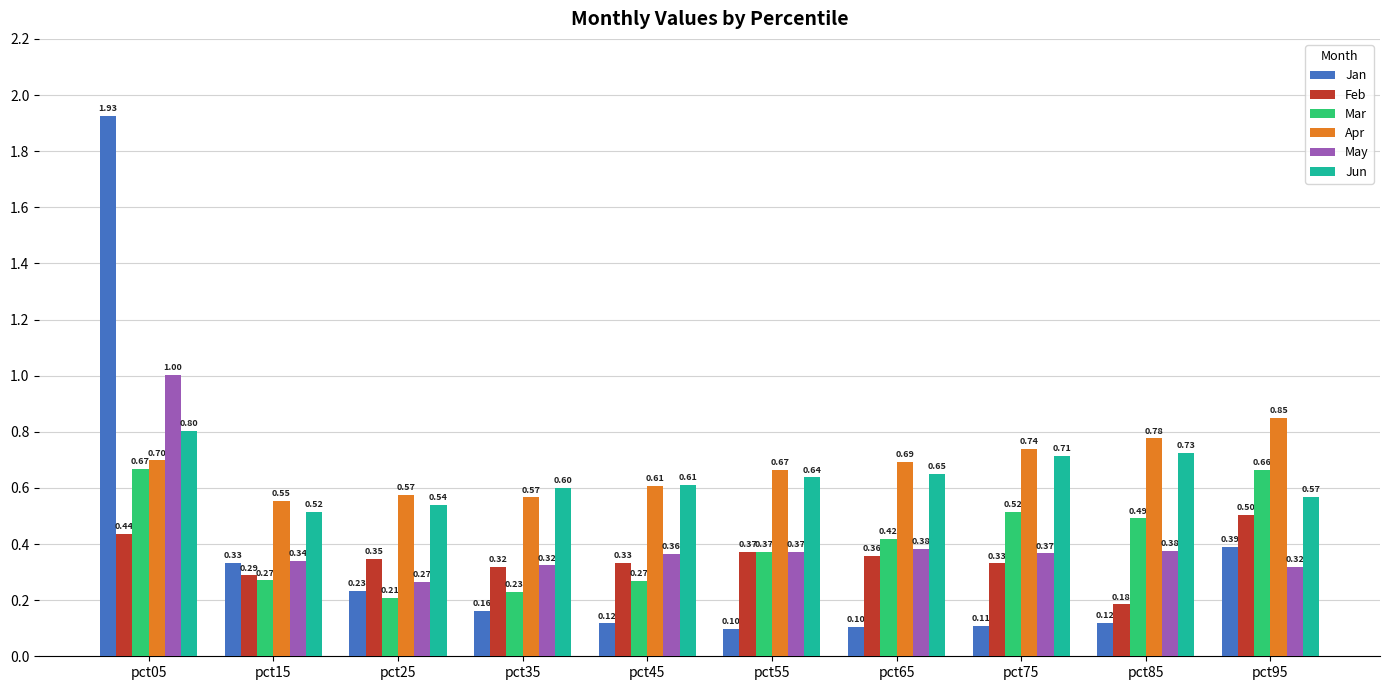

Rank the series at pct65 from highest to lowest value.

Apr, Jun, Mar, May, Feb, Jan